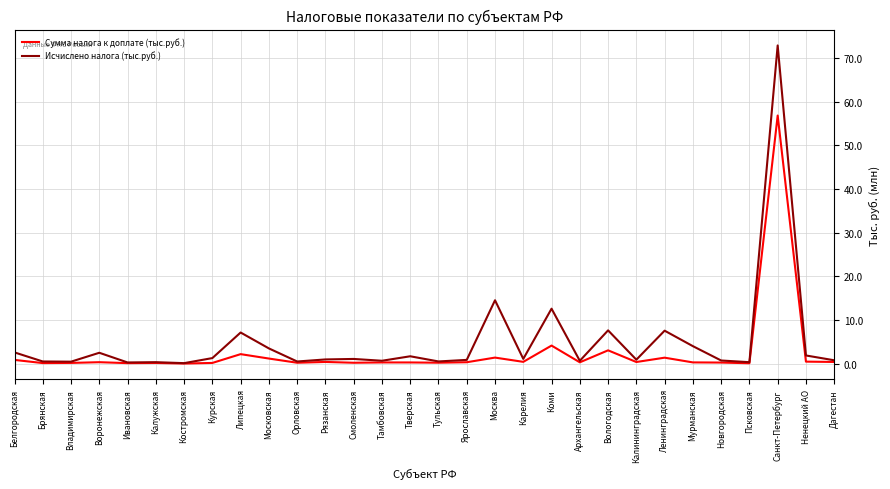

At which label is Сумма налога к доплате (тыс.руб.) closest to 28?

Коми